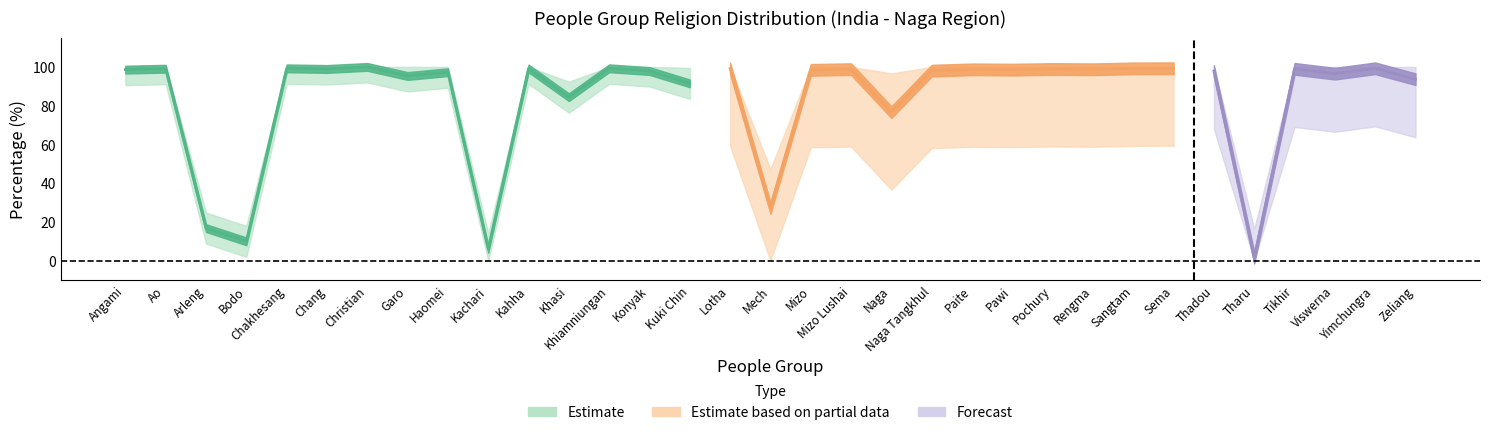

In Christianity_pct, how many points are lower than both neighbors (excluding endpoints)?

12